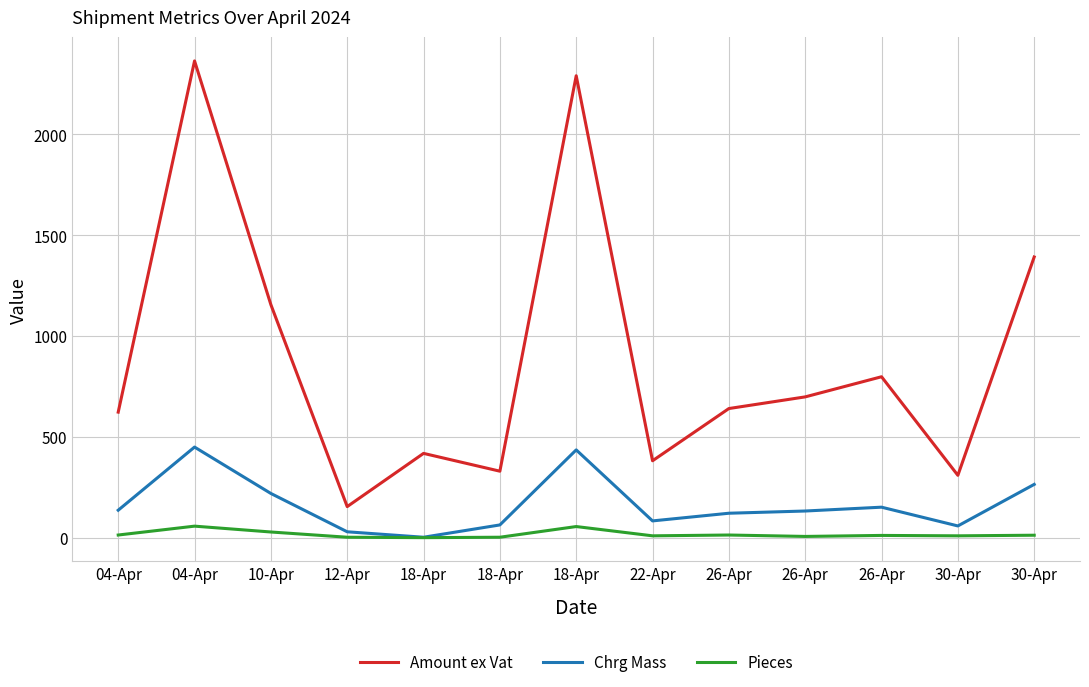

True or false: Chrg Mass has more than 1 points higher than both neighbors.

True